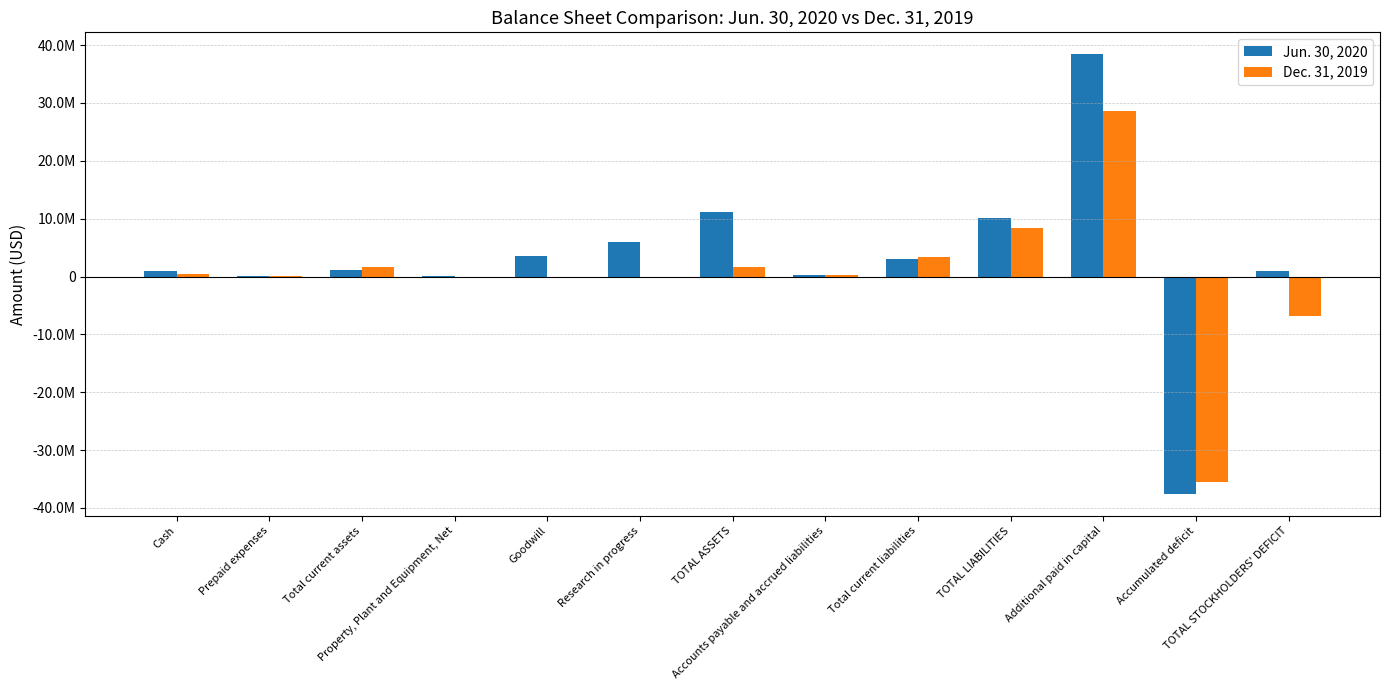

What is the highest value of the Dec. 31, 2019 series?

28623060